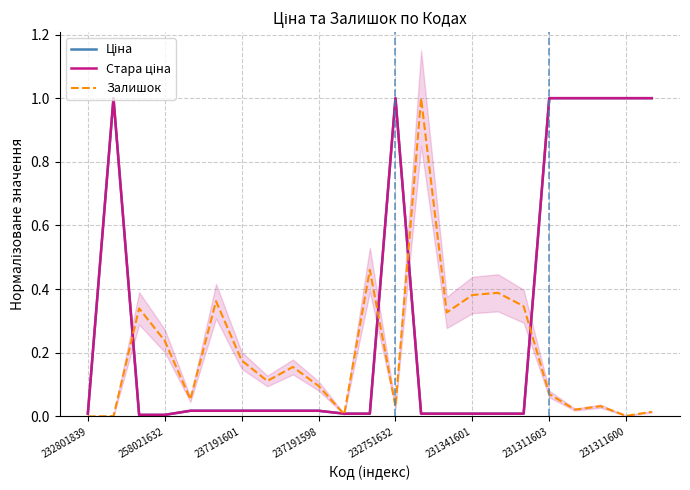

The Стара ціна series shows 0.6 at 22. True or false?

False